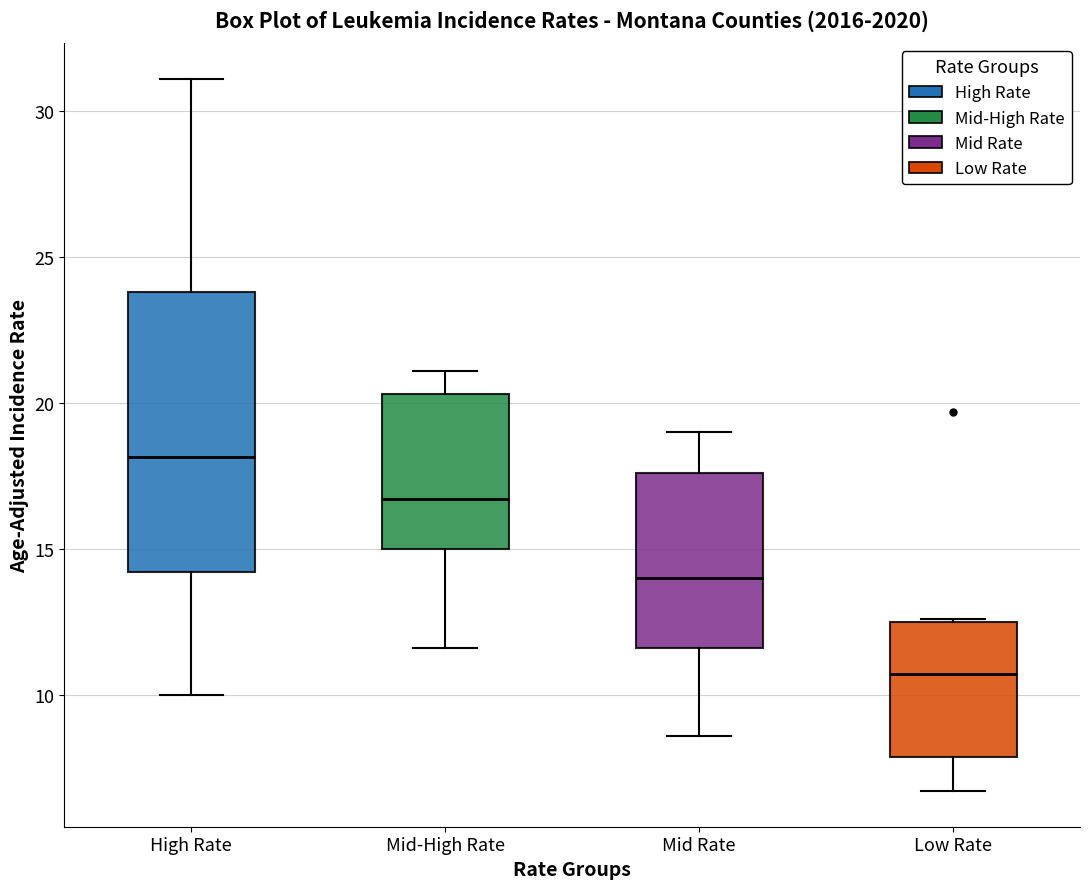

Which box is the tallest, from its lower edge to its upper edge?

High Rate